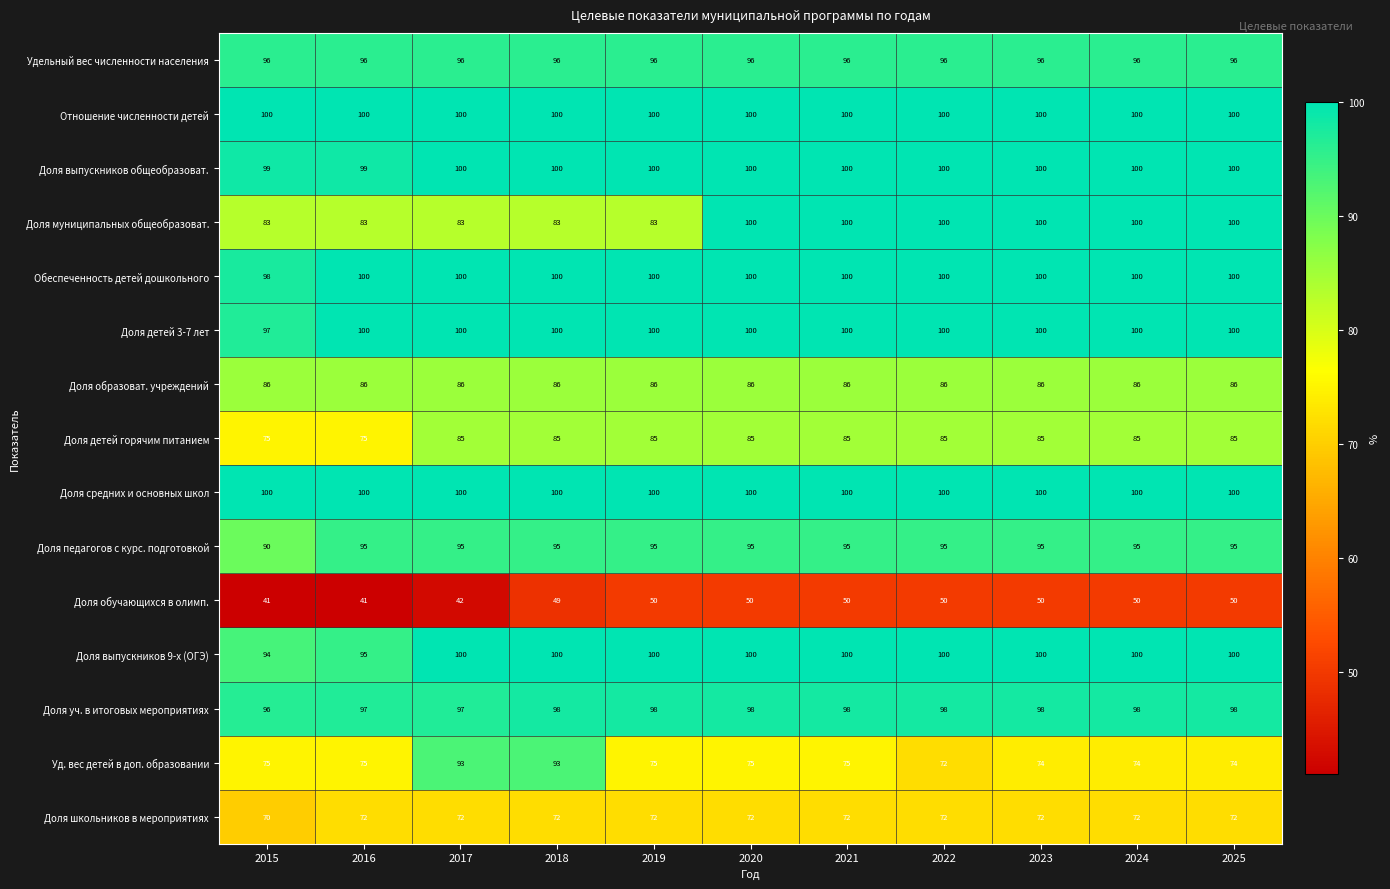

What is the greatest value displayed?

100